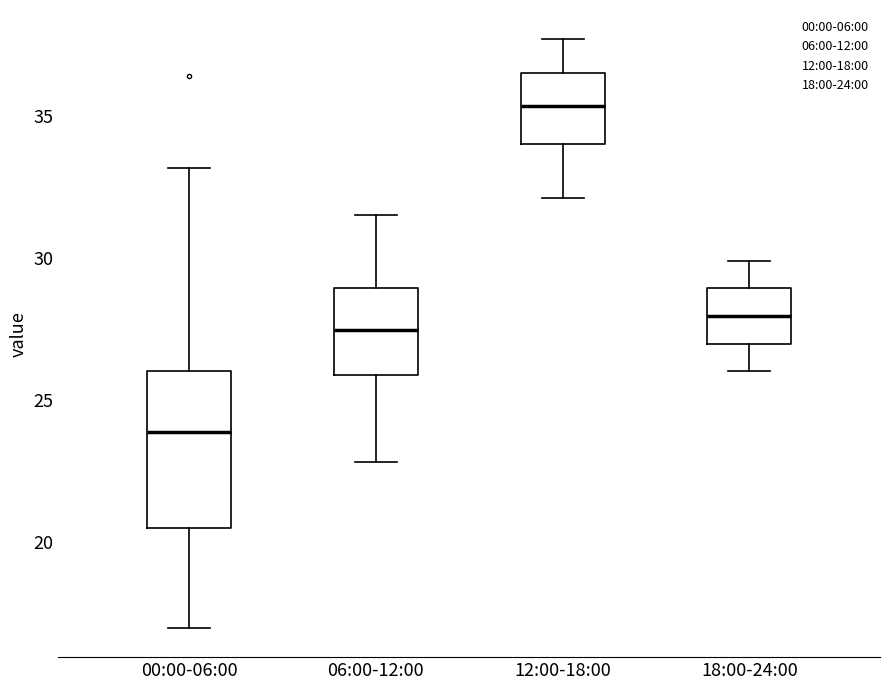

Reading left to right, transcribe this box plot: for each box, give where its median line is, the range the box spans, and where its two whiskers end, as read against the y-axis. The values are not printed on the chart, so give them approximately, as read against the axis.

00:00-06:00: median 24.0, box 20.5 to 26.0, whiskers 17.0 to 33.0
06:00-12:00: median 27.5, box 26.0 to 29.0, whiskers 23.0 to 31.5
12:00-18:00: median 35.5, box 34.0 to 36.5, whiskers 32.0 to 37.5
18:00-24:00: median 28.0, box 27.0 to 29.0, whiskers 26.0 to 30.0